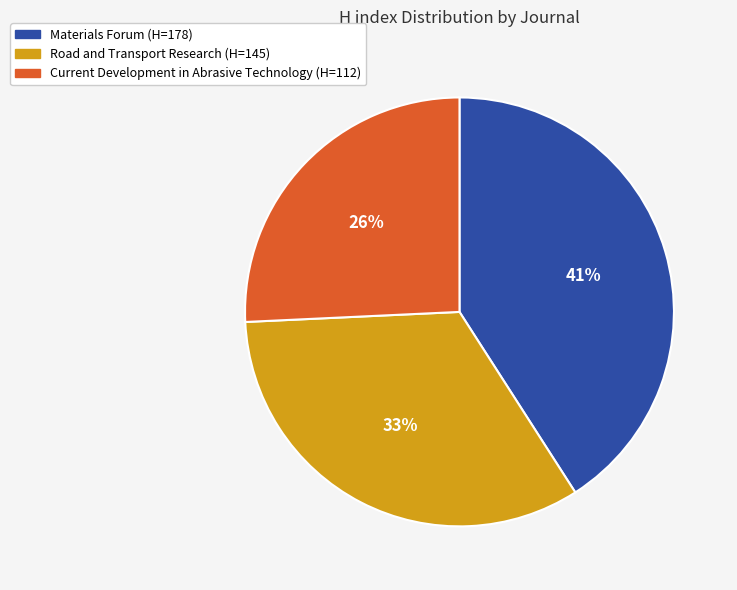

Does Current Development in Abrasive Technology represent more than half of the total?

No